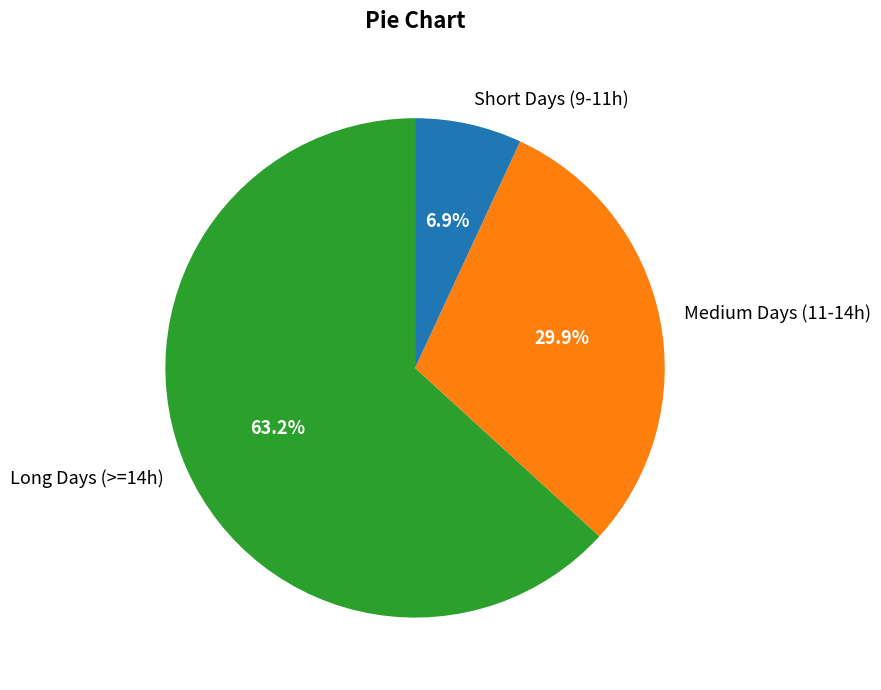

Which slice is the smallest?

Short Days (9-11h)